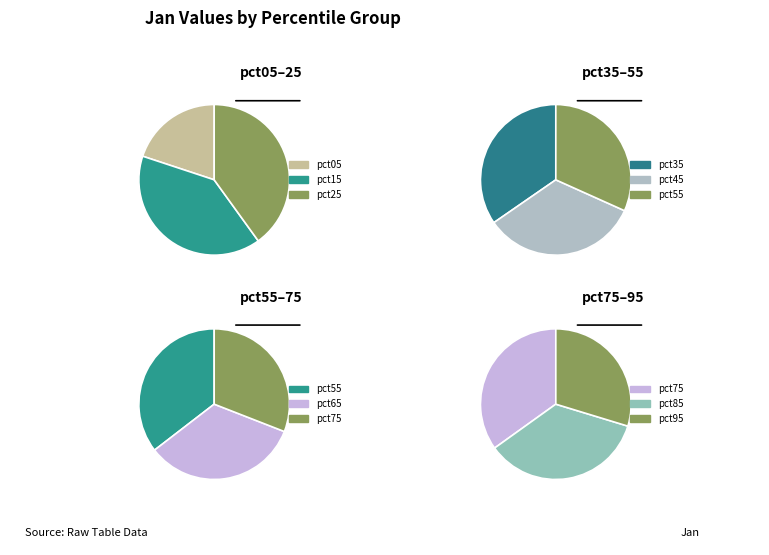

To the nearest percent, what is the difference between the largest and smallest slice percentages?

6%